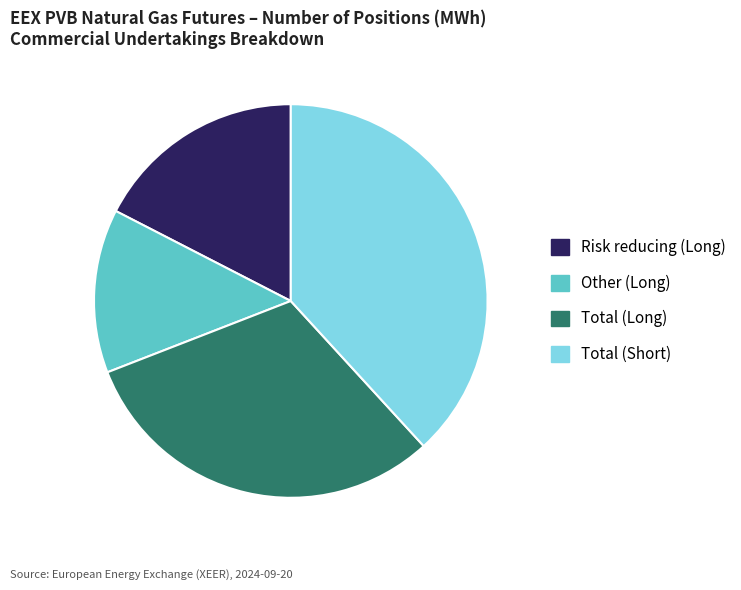

Rank the categories by value from lowest to highest.

Other (Long), Risk reducing (Long), Total (Long), Total (Short)